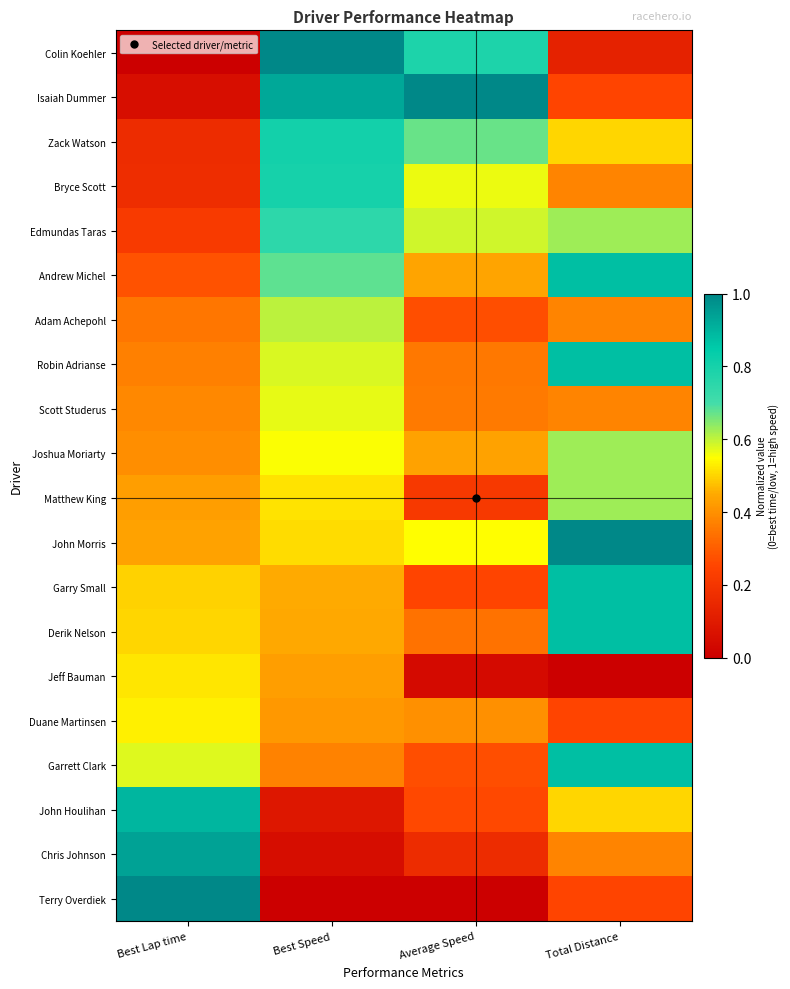

Reading left to right, extract all data points from this chart.

Colin Koehler: Best Lap time=0.0	Best Speed=1.0	Average Speed=0.8	Total Distance=0.1
Isaiah Dummer: Best Lap time=0.1	Best Speed=0.9	Average Speed=1.0	Total Distance=0.2
Zack Watson: Best Lap time=0.2	Best Speed=0.8	Average Speed=0.7	Total Distance=0.5
Bryce Scott: Best Lap time=0.2	Best Speed=0.8	Average Speed=0.6	Total Distance=0.4
Edmundas Taras: Best Lap time=0.2	Best Speed=0.7	Average Speed=0.6	Total Distance=0.6
Andrew Michel: Best Lap time=0.3	Best Speed=0.7	Average Speed=0.4	Total Distance=0.9
Adam Achepohl: Best Lap time=0.3	Best Speed=0.6	Average Speed=0.3	Total Distance=0.4
Robin Adrianse: Best Lap time=0.4	Best Speed=0.6	Average Speed=0.4	Total Distance=0.9
Scott Studerus: Best Lap time=0.4	Best Speed=0.6	Average Speed=0.4	Total Distance=0.4
Joshua Moriarty: Best Lap time=0.4	Best Speed=0.6	Average Speed=0.4	Total Distance=0.6
Matthew King: Best Lap time=0.4	Best Speed=0.5	Average Speed=0.2	Total Distance=0.6
John Morris: Best Lap time=0.4	Best Speed=0.5	Average Speed=0.5	Total Distance=1.0
Garry Small: Best Lap time=0.5	Best Speed=0.5	Average Speed=0.3	Total Distance=0.9
Derik Nelson: Best Lap time=0.5	Best Speed=0.4	Average Speed=0.3	Total Distance=0.9
Jeff Bauman: Best Lap time=0.5	Best Speed=0.4	Average Speed=0.0	Total Distance=0.0
Duane Martinsen: Best Lap time=0.5	Best Speed=0.4	Average Speed=0.4	Total Distance=0.2
Garrett Clark: Best Lap time=0.6	Best Speed=0.4	Average Speed=0.3	Total Distance=0.9
John Houlihan: Best Lap time=0.9	Best Speed=0.1	Average Speed=0.3	Total Distance=0.5
Chris Johnson: Best Lap time=0.9	Best Speed=0.1	Average Speed=0.2	Total Distance=0.4
Terry Overdiek: Best Lap time=1.0	Best Speed=0.0	Average Speed=0.0	Total Distance=0.2